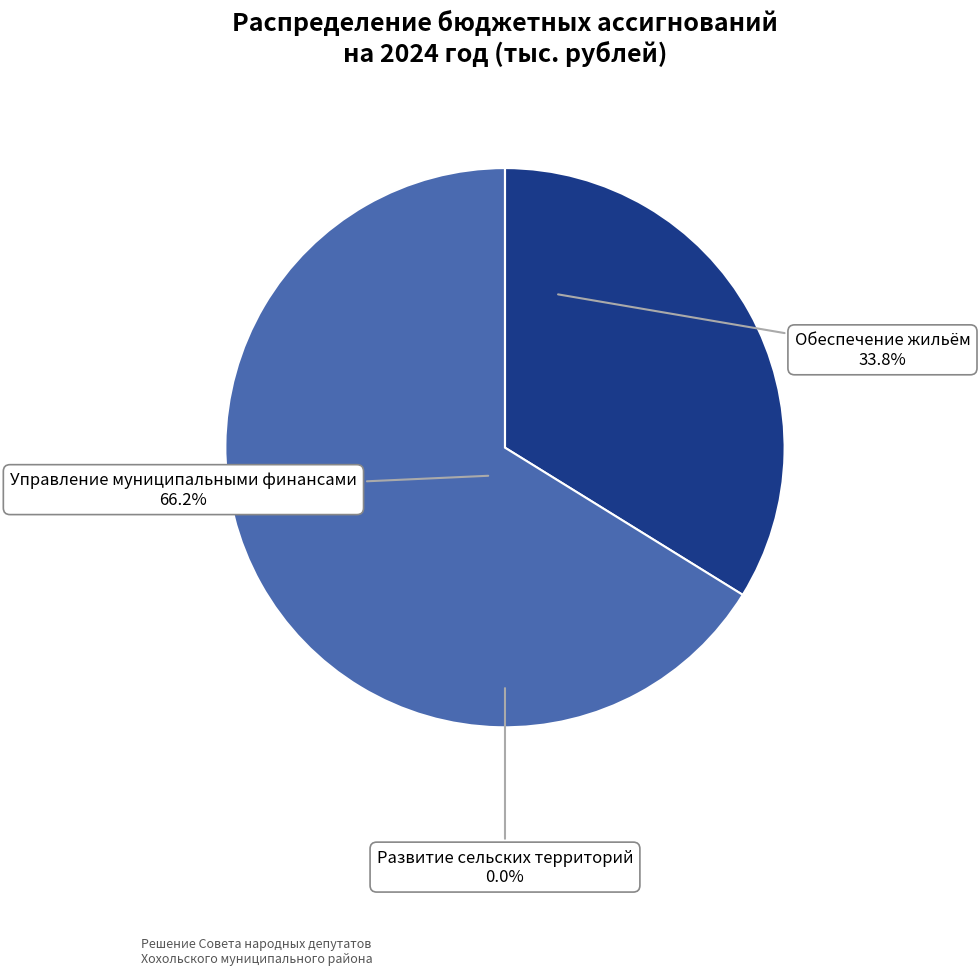

True or false: Управление муниципальными финансами accounts for 79% of the total.

False